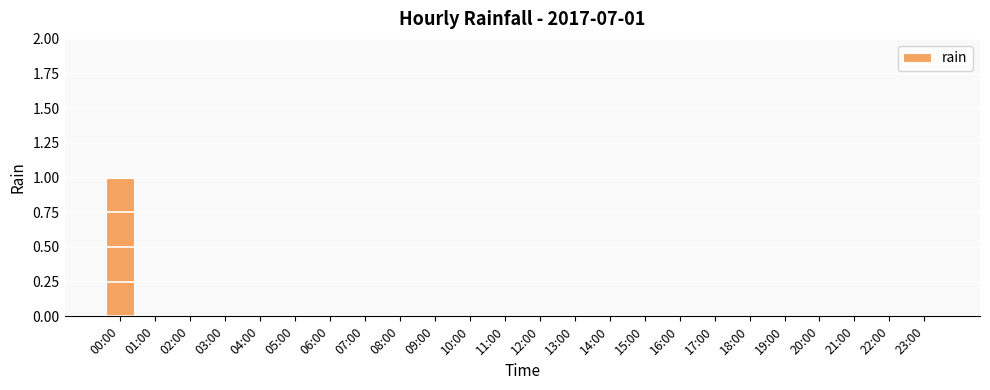

What is the sum of all values?

1